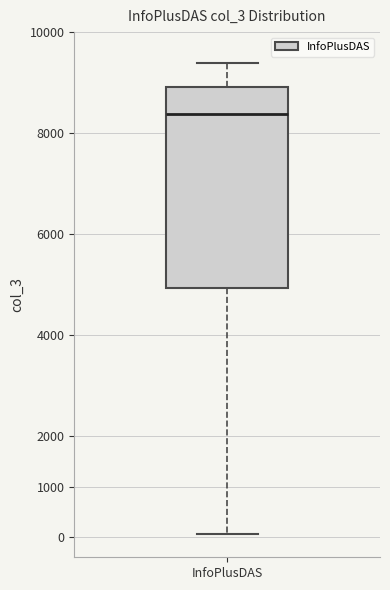

Where is the lower edge of the box for InfoPlusDAS on the y-axis? The values are not printed on the chart, so give them approximately, as read against the axis.

4900